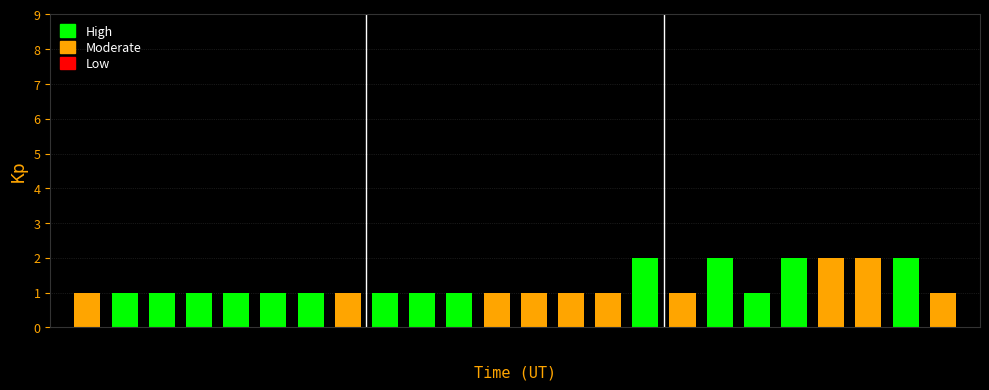

How many data points does each series have?

24